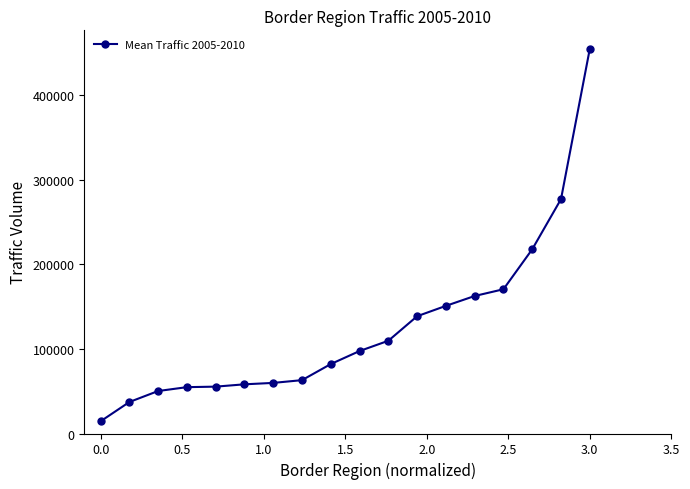

What is the value of the 15th point from the left?

170399.0